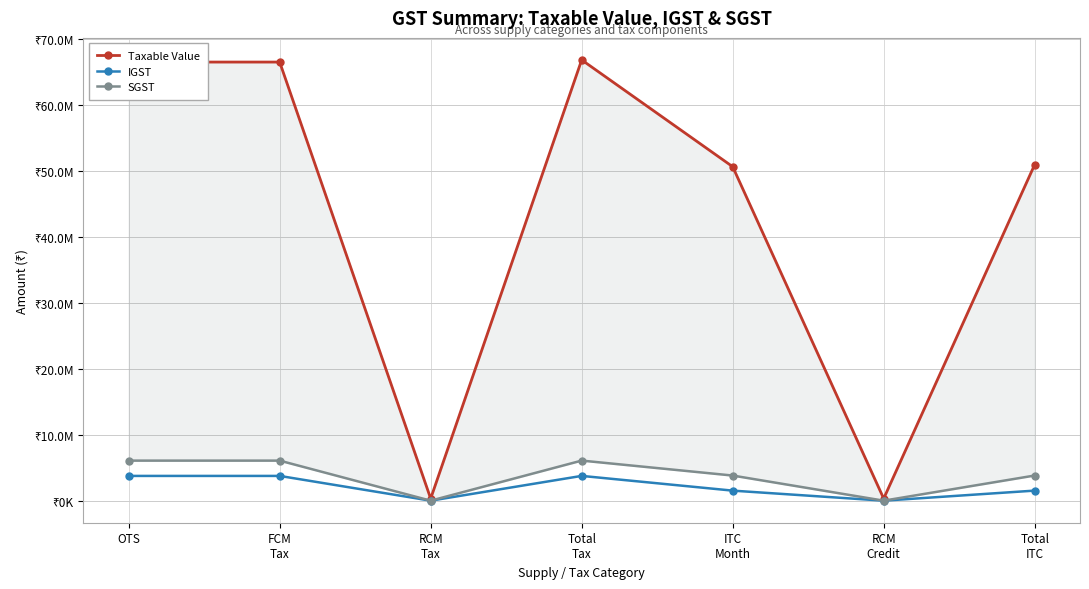

Is the value of IGST at ITC
Month greater than the value of SGST at RCM
Tax?

Yes